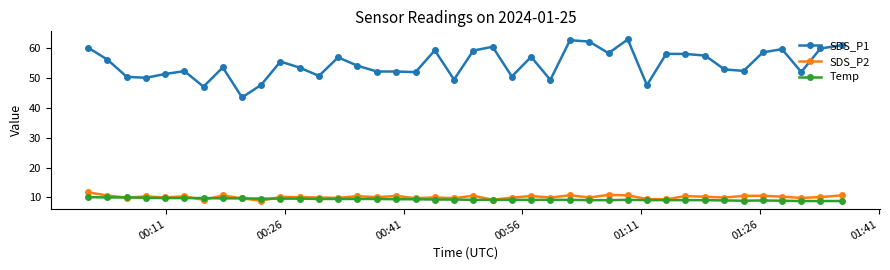

Which series has the widest spread of values?

SDS_P1